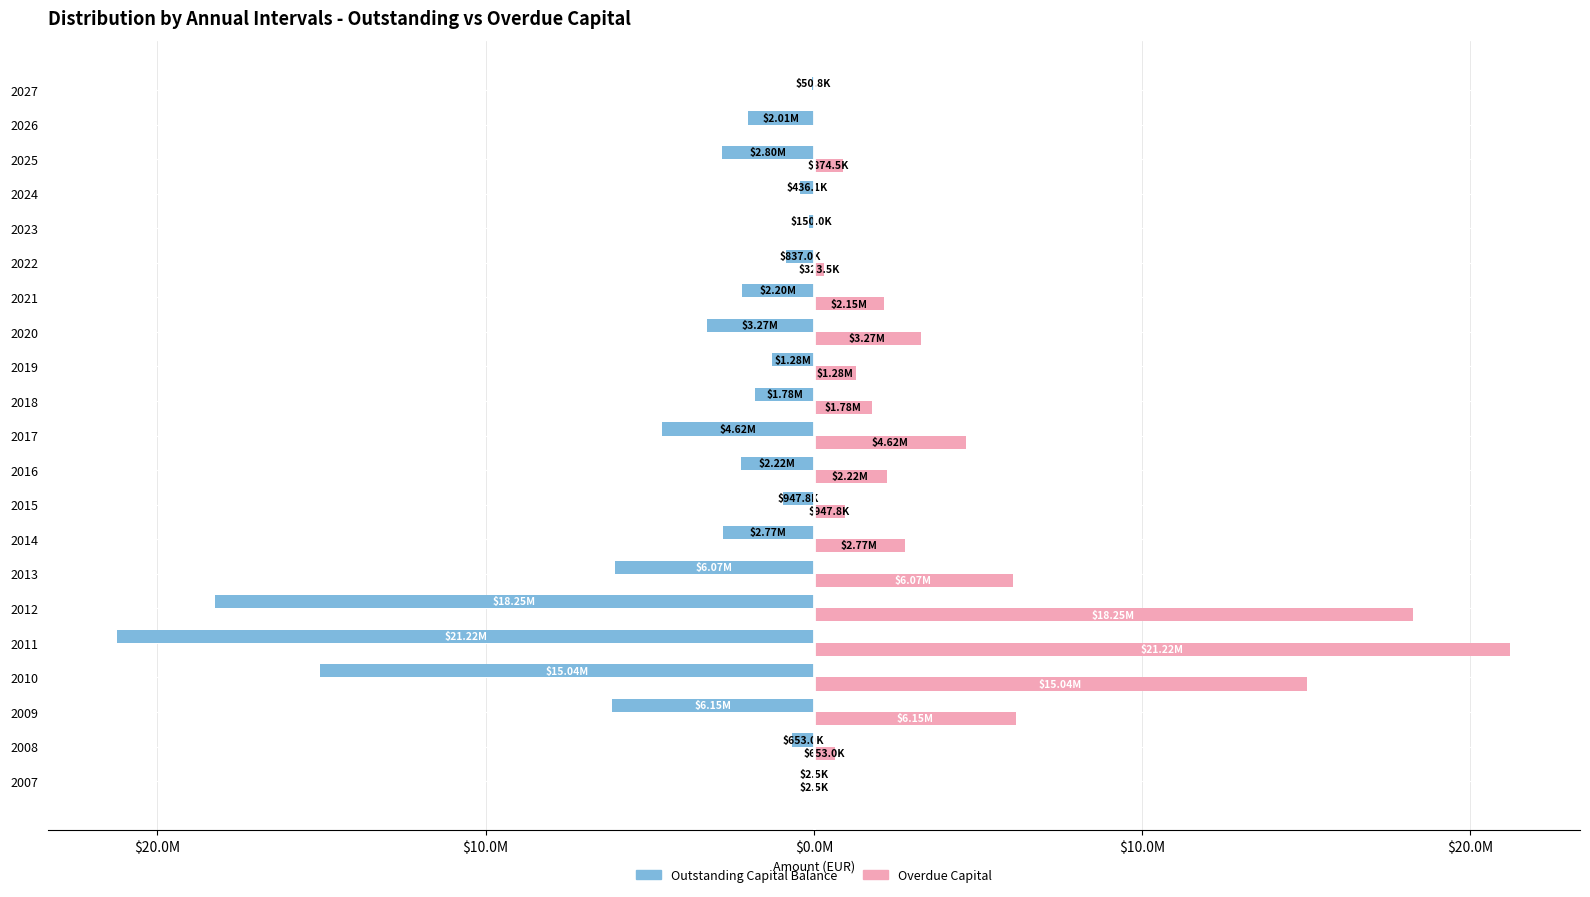

What are all the series names shown in the legend?

Outstanding Capital Balance, Overdue Capital